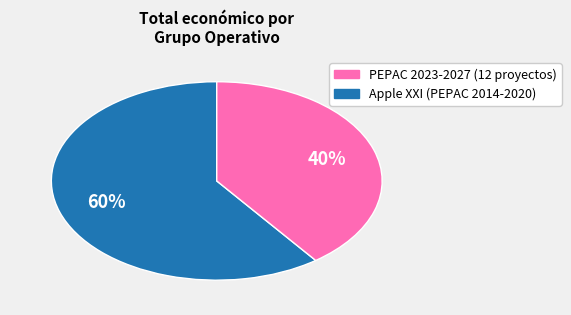

To the nearest percent, what is the difference between the largest and smallest slice percentages?

20%